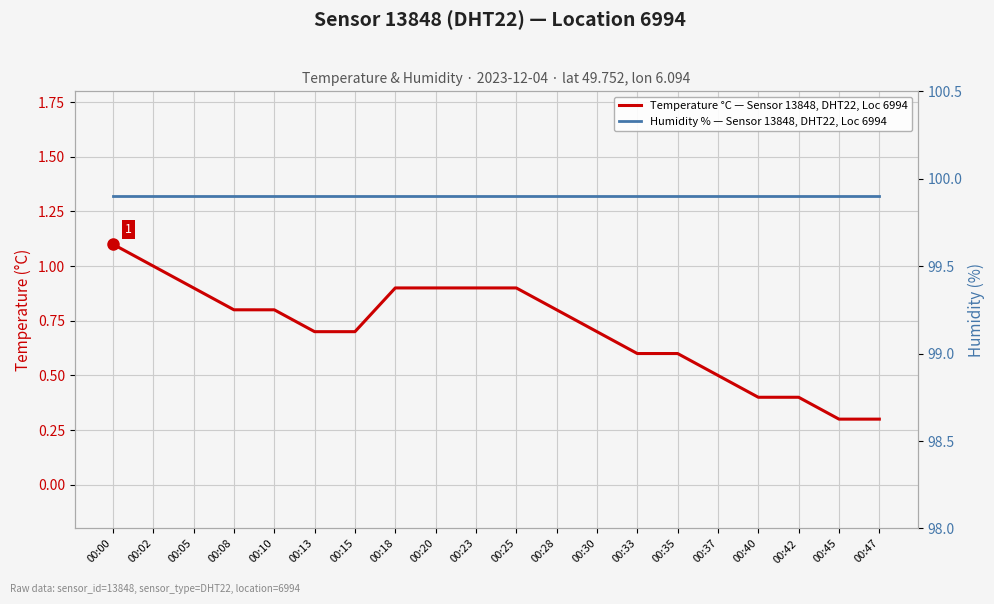

What value does the Temperature °C — Sensor 13848, DHT22, Loc 6994 series have at 00:15?

0.7